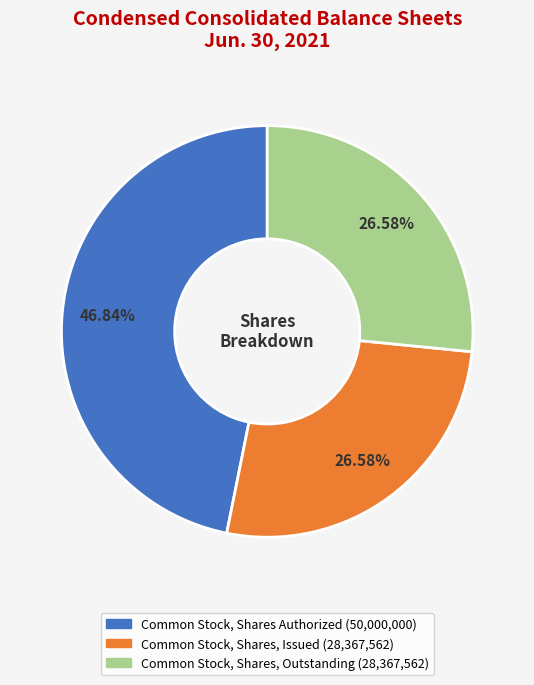

What percentage do Common Stock, Shares Authorized and Common Stock, Shares, Issued together represent?

73.4%